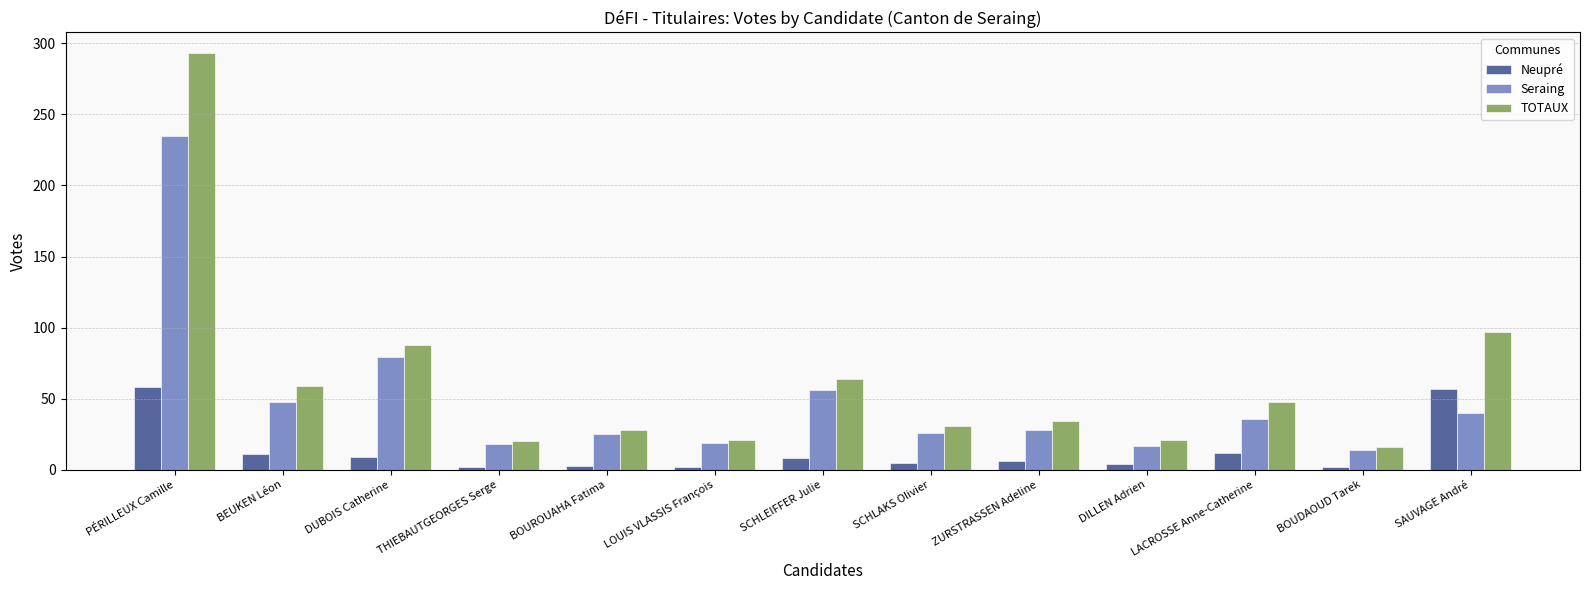

What is the total value across all series at BOUDAOUD Tarek?

32